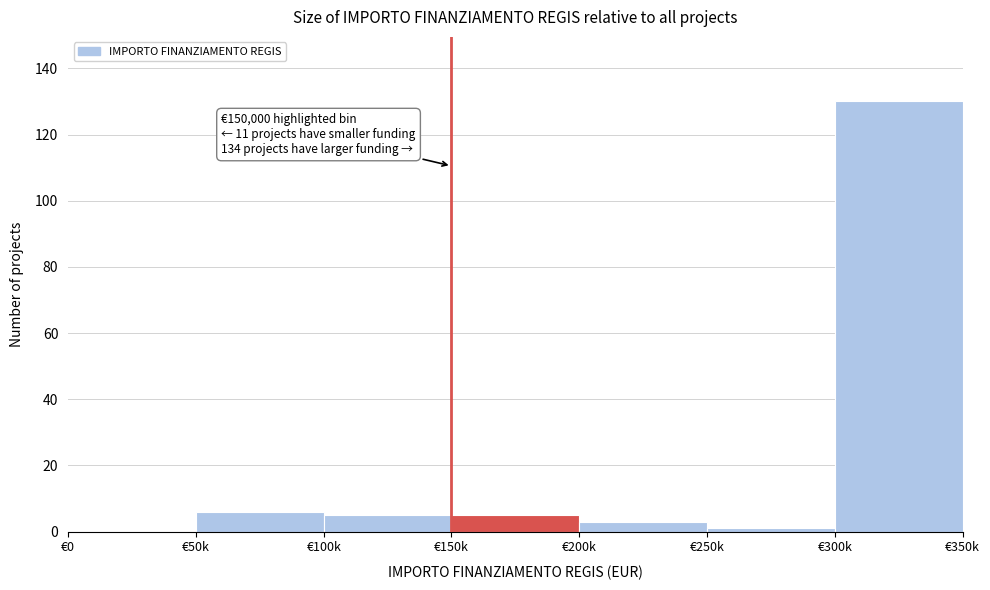

Reading left to right, transcribe all the data shown in this chart.

€0=0	€50k=6	€100k=5	€150k=5	€200k=3	€250k=1	€300k=130